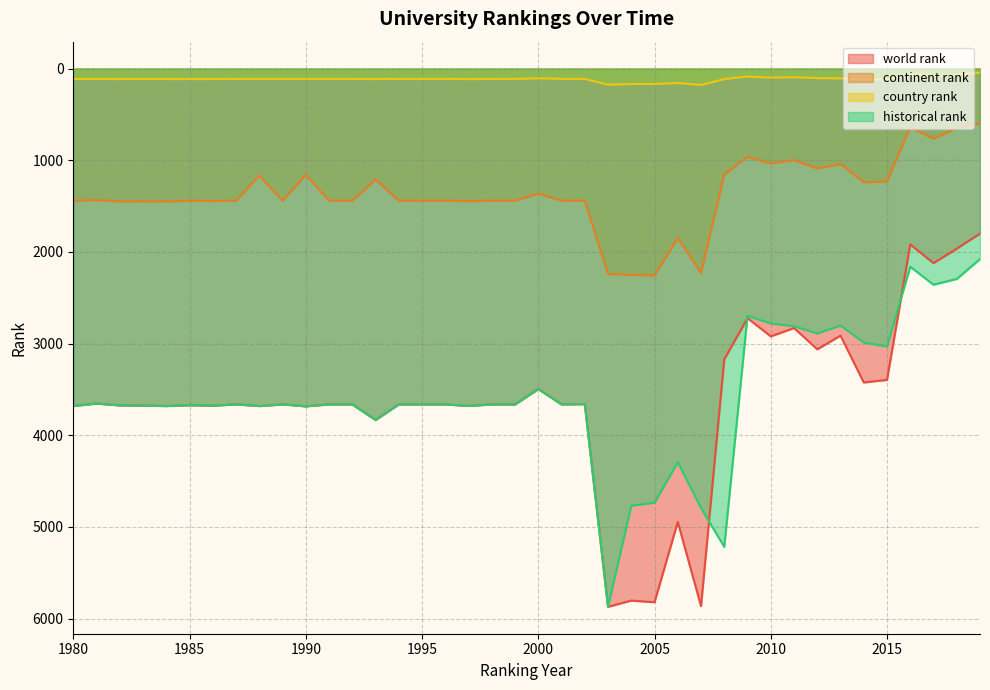

At which category does continent rank reach its first local valley?

1981